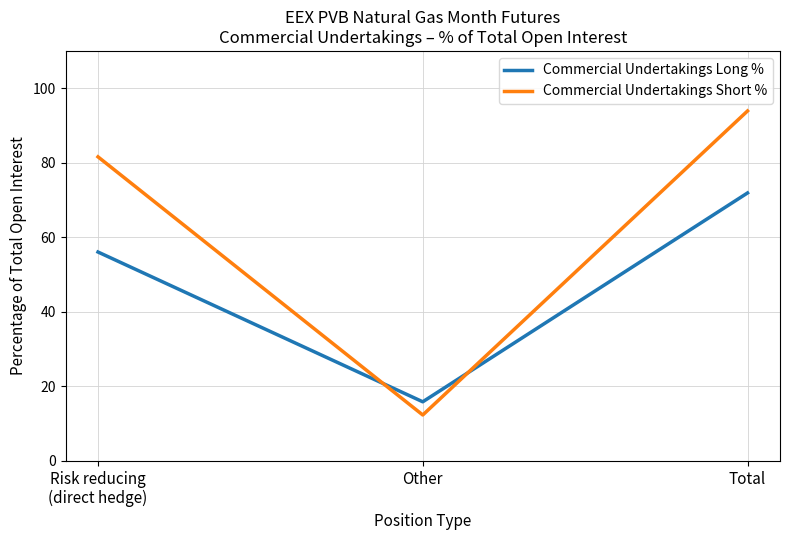

Count the number of data series in this chart.

2